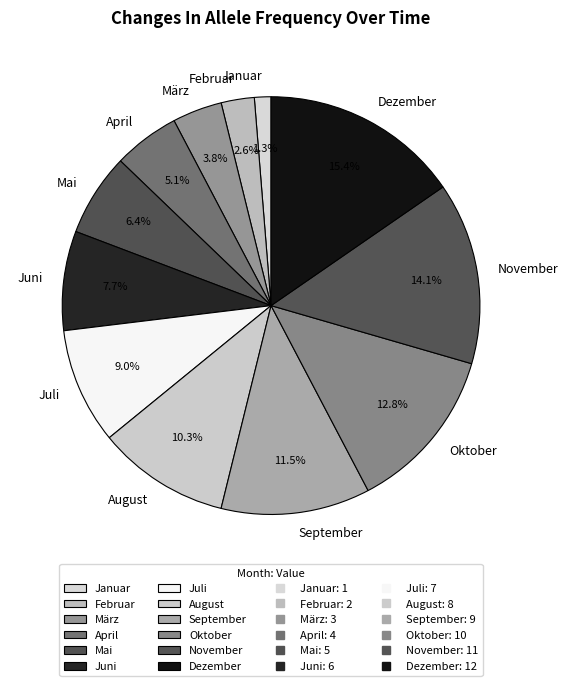

What is the ratio of the value at Juli to the value at Dezember?

0.6